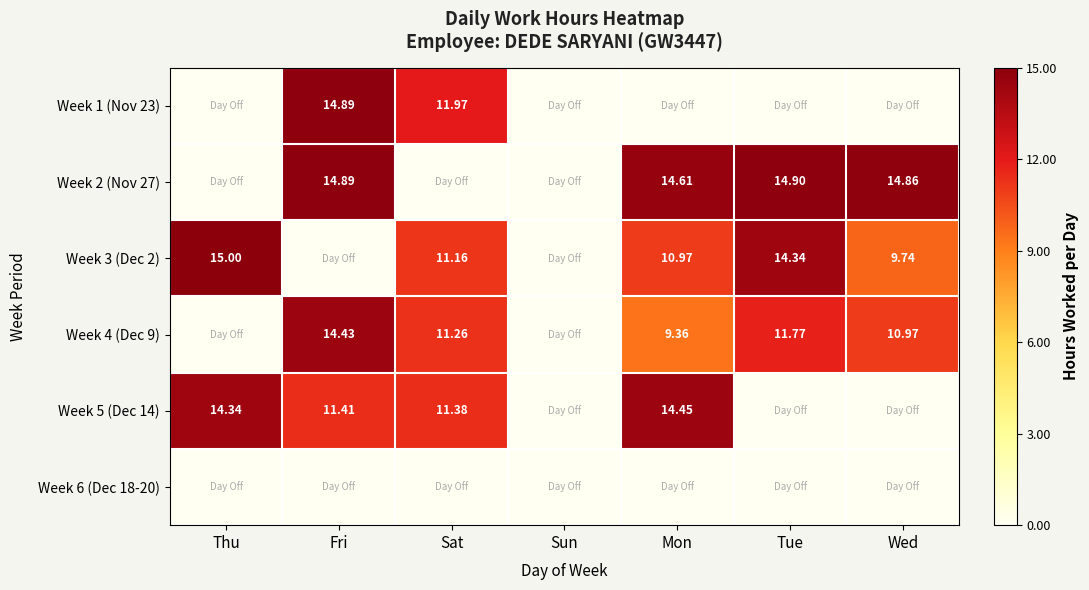

What is the difference between the maximum and minimum values in the Week 3 (Dec 2) series?

15.0